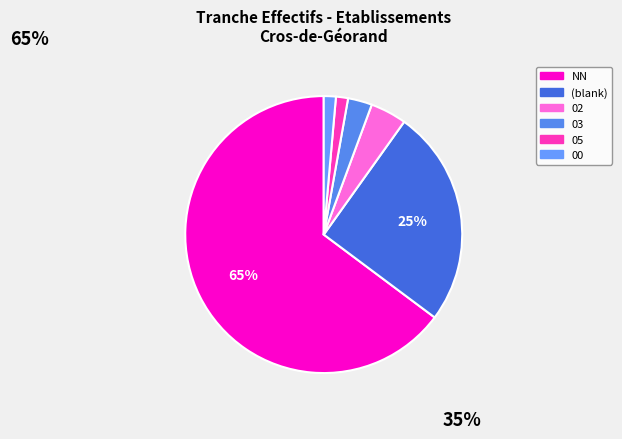

How many segments does this pie chart have?

6